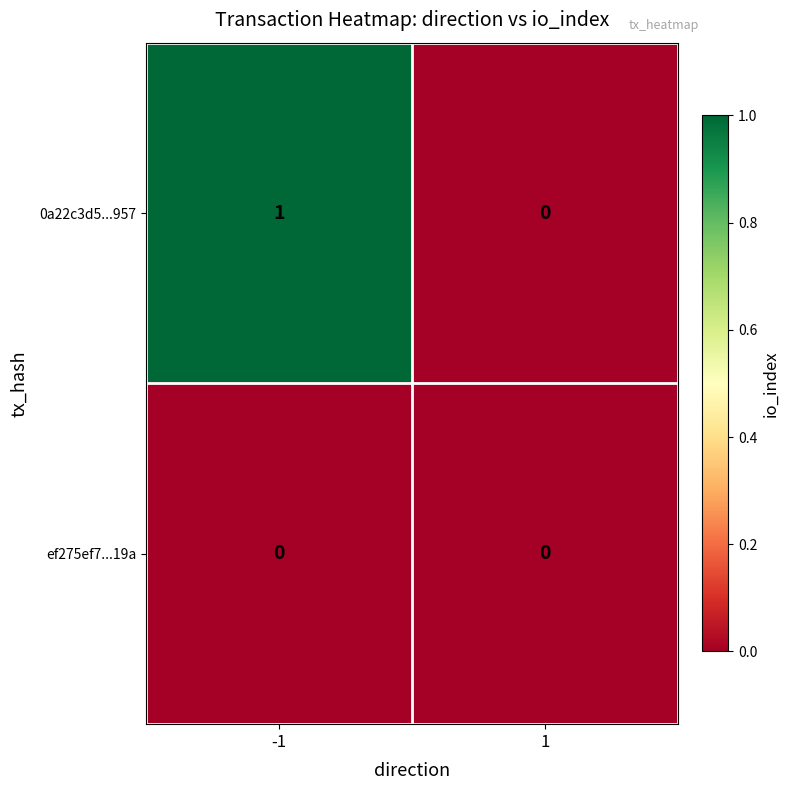

List the series in order of their overall mean, lowest first.

ef275ef7...19a, 0a22c3d5...957